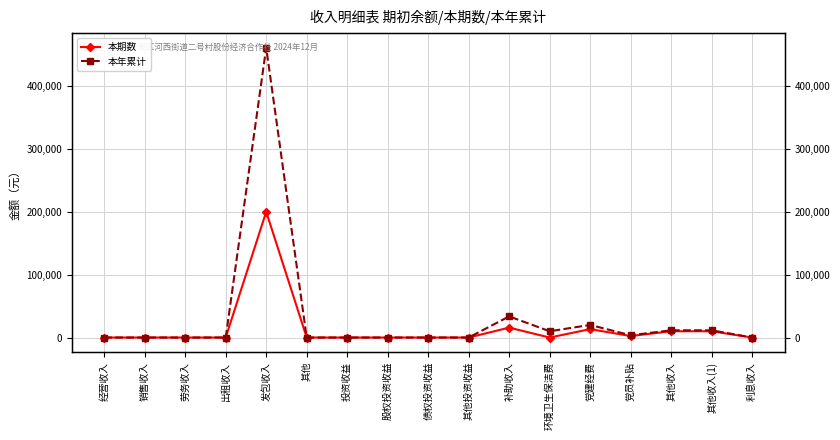

Which label corresponds to the largest value in the chart?

发包收入